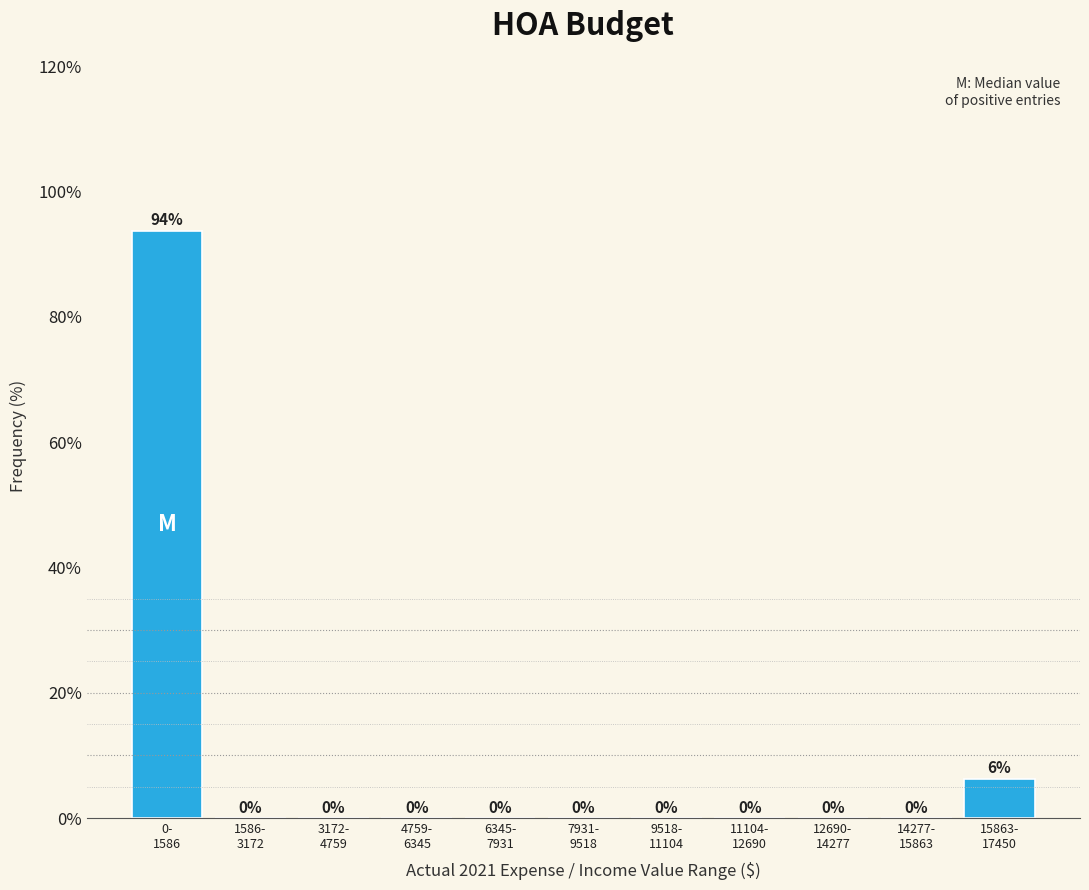

What is the maximum value shown in the chart?

93.8